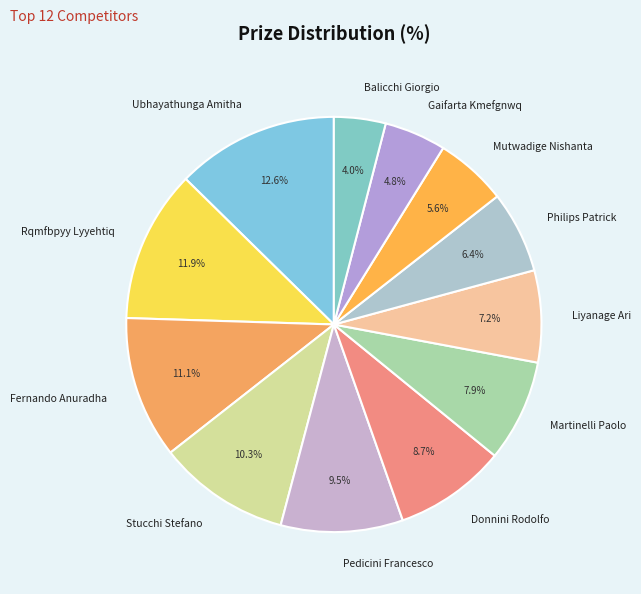

Does any single category account for the majority?

No